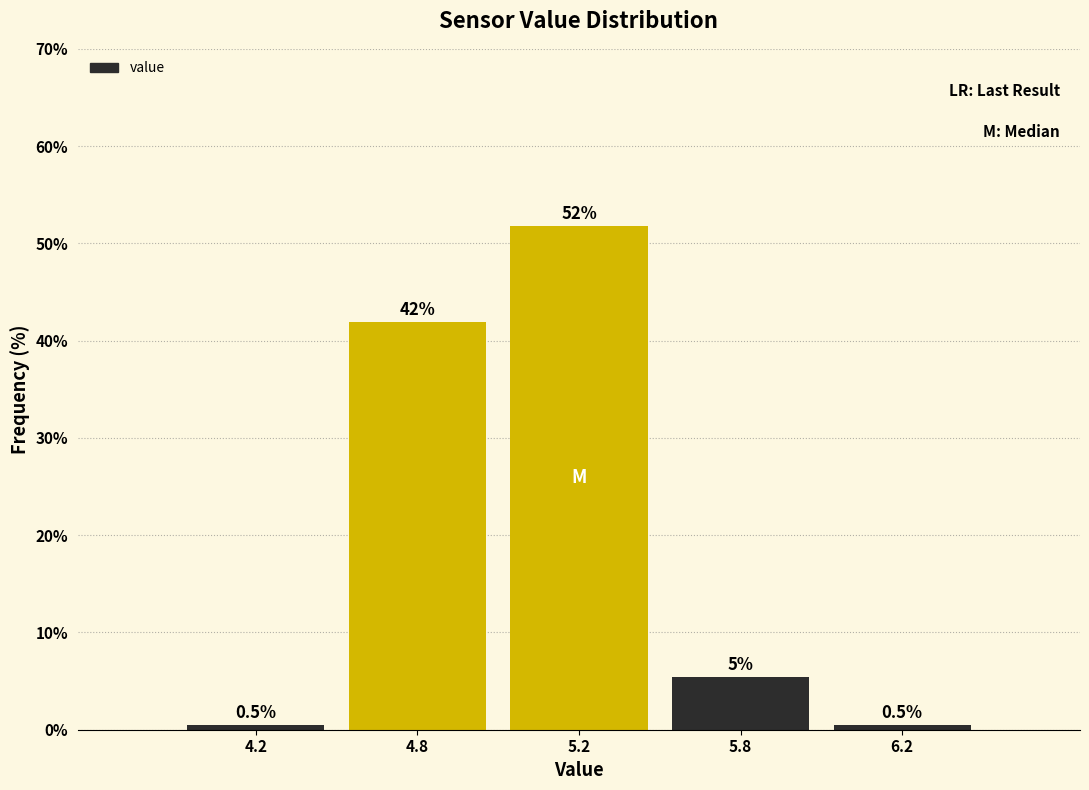

Reading right to left, list all the values displayed in this chart.

0.5	5.4	51.8	41.9	0.5